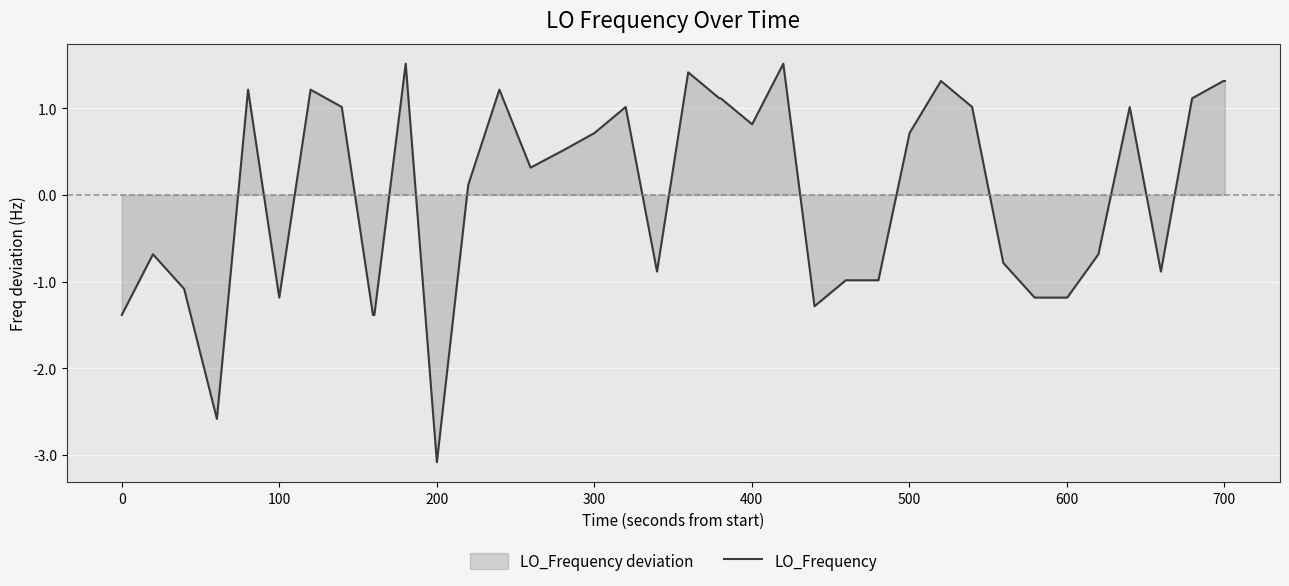

What is the greatest value displayed?

1.5